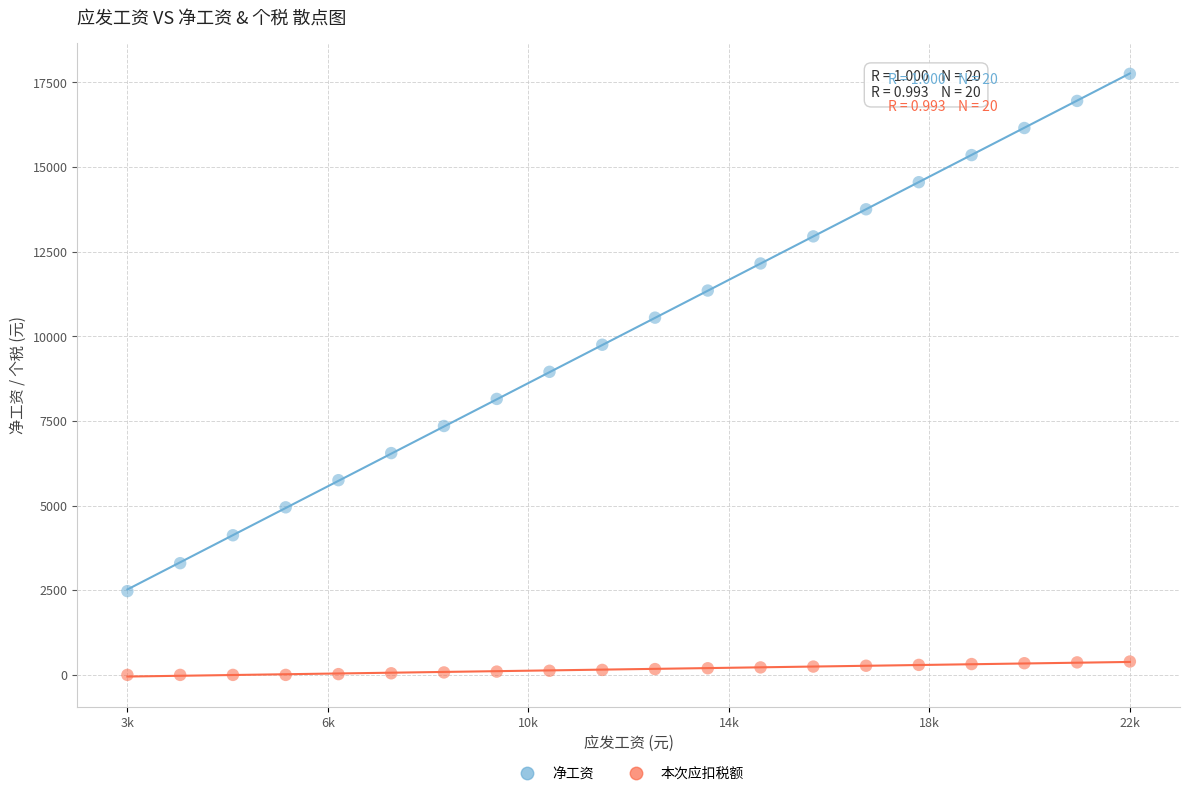

Across all data points, what is the range of X values (max minus min)?

19000.0